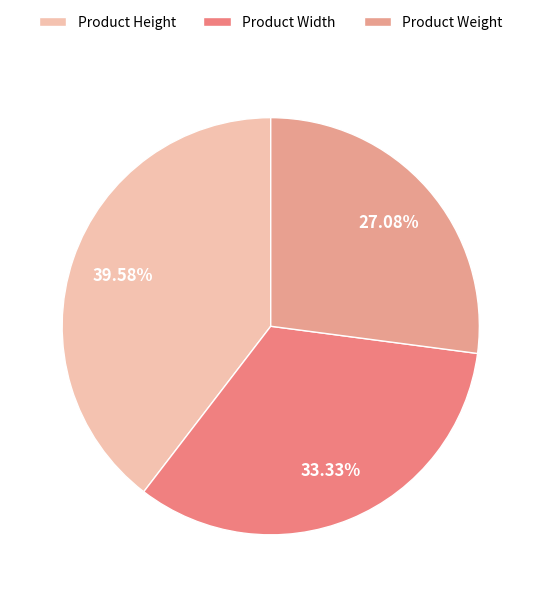

To the nearest percent, what is the average slice percentage?

33%